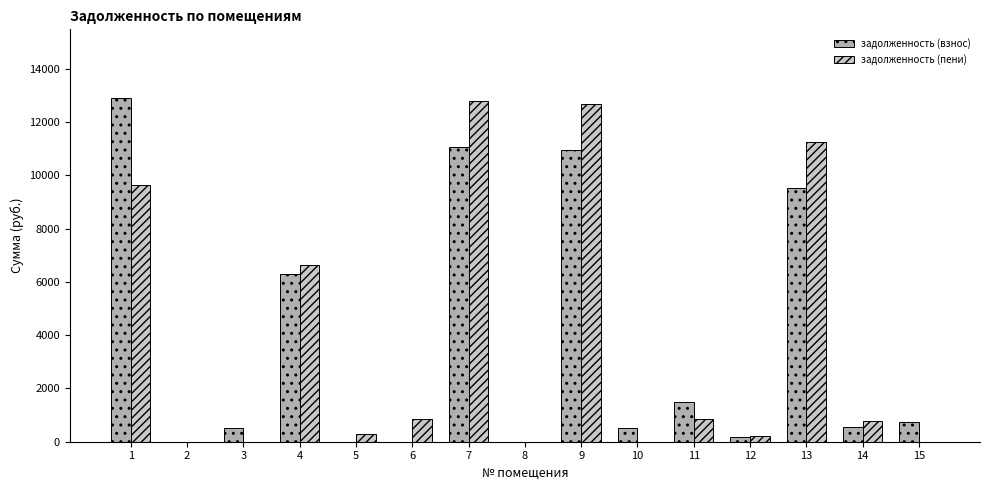

What is the greatest value displayed?

12904.6